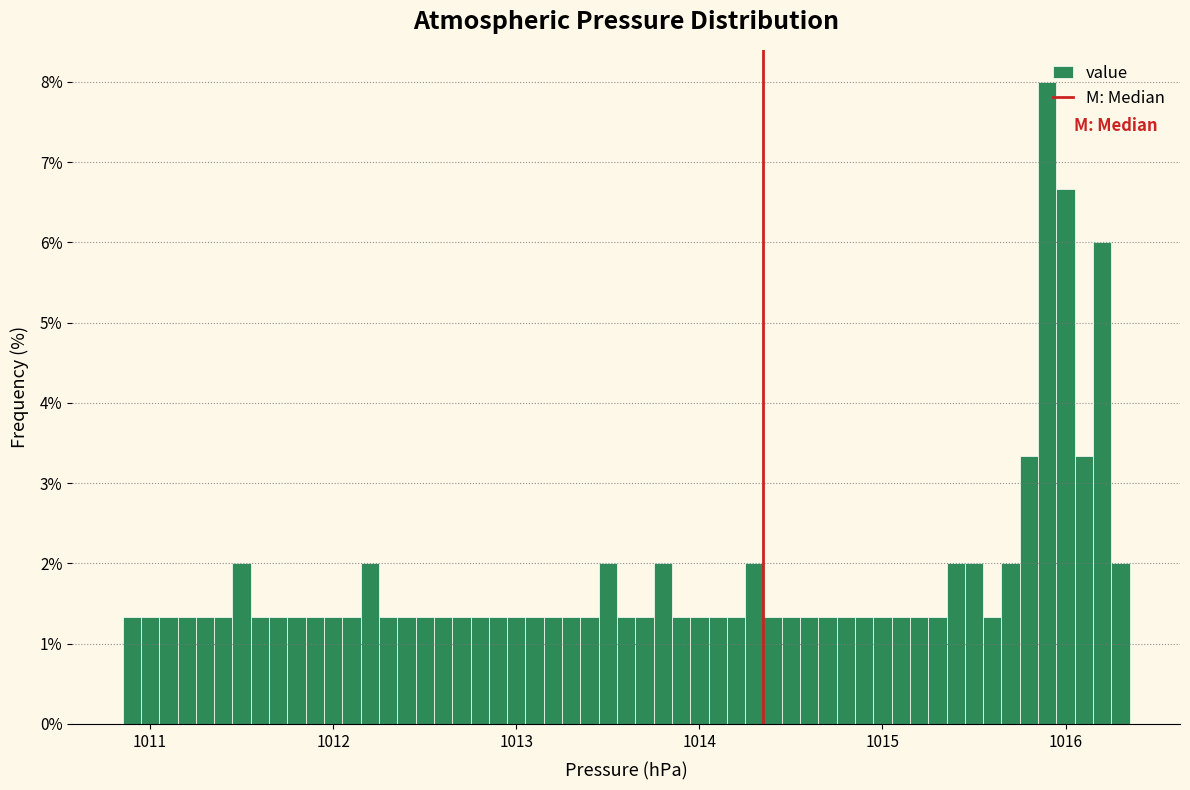

Read against the x-axis, roughly where is the centre of the tallest bar?

1015.9